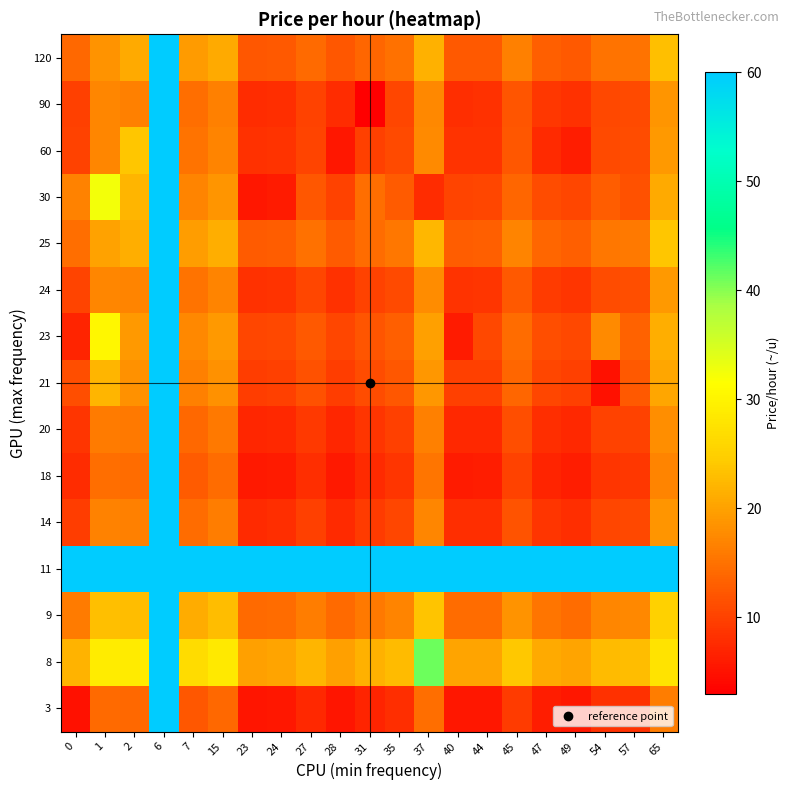

Which has a higher value, 47 or 1?

1